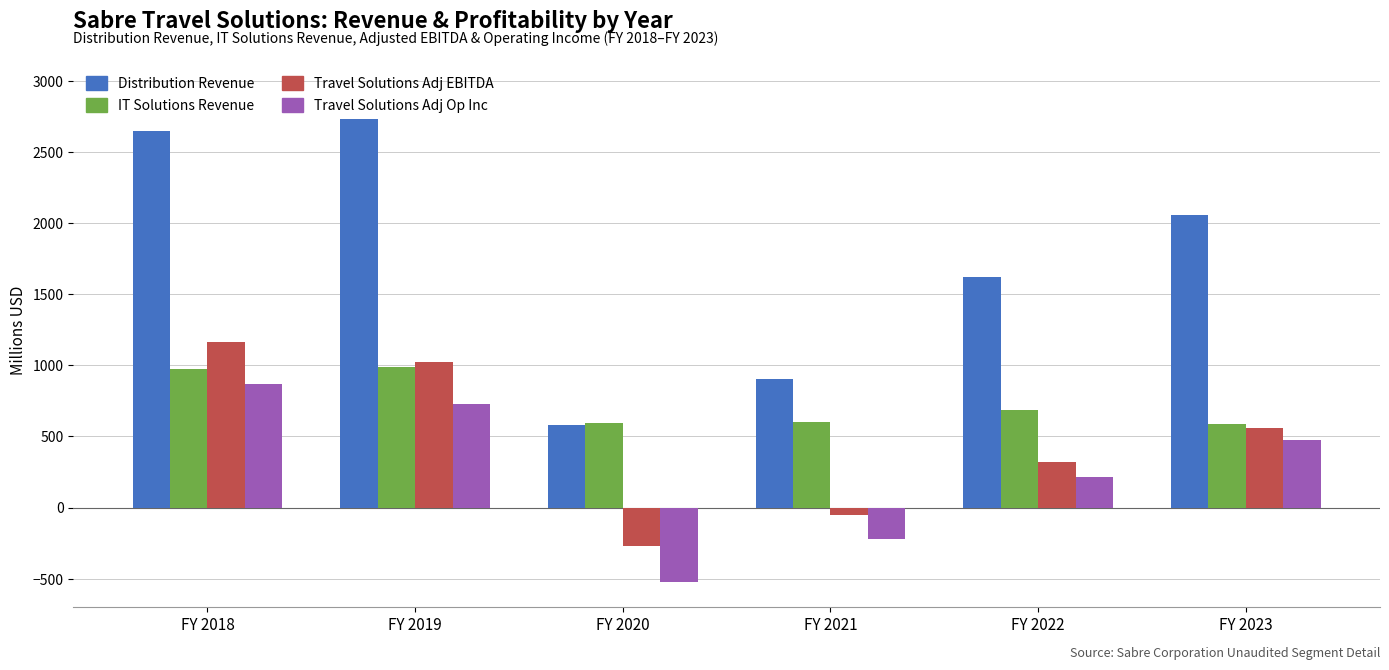

Which series has the widest spread of values?

Distribution Revenue